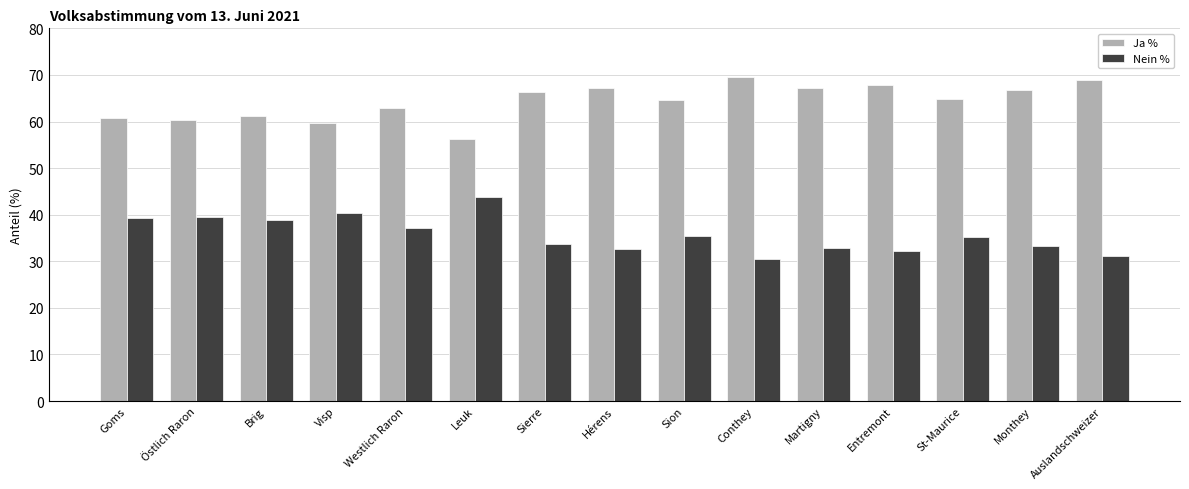

What is the difference between the second highest and minimum values in the Nein % series?

9.9